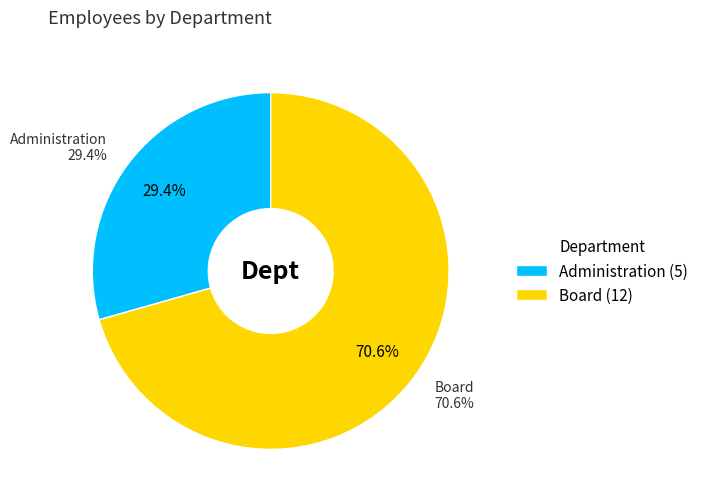

True or false: Administration accounts for 39% of the total.

False